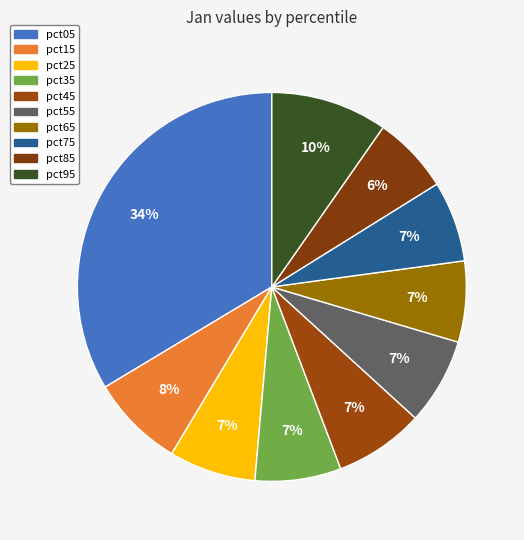

True or false: pct95 accounts for 1% of the total.

False